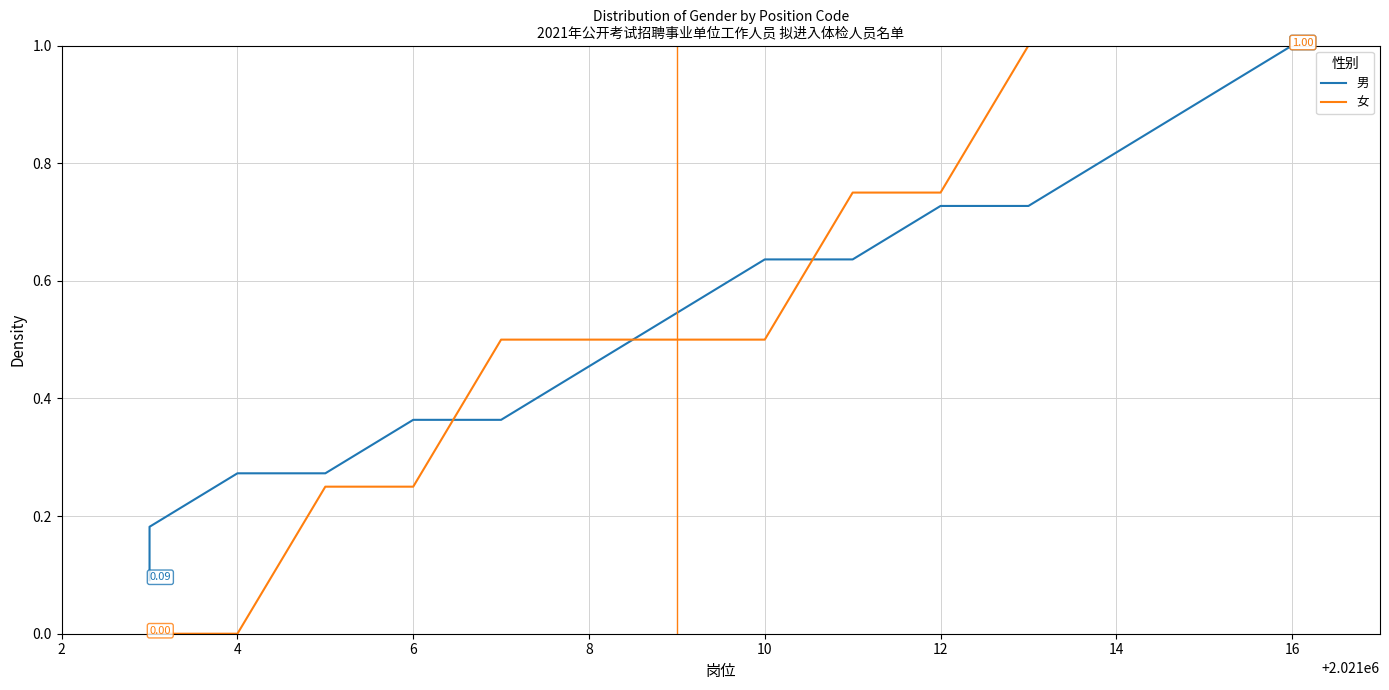

Reading left to right, transcribe all the data shown in this chart.

男: 0.1	0.2	0.3	0.3	0.4	0.4	0.5	0.5	0.6	0.6	0.7	0.7	0.8	0.9	1.0
女: 0.0	0.0	0.0	0.2	0.2	0.5	0.5	0.5	0.5	0.8	0.8	1.0	1.0	1.0	1.0